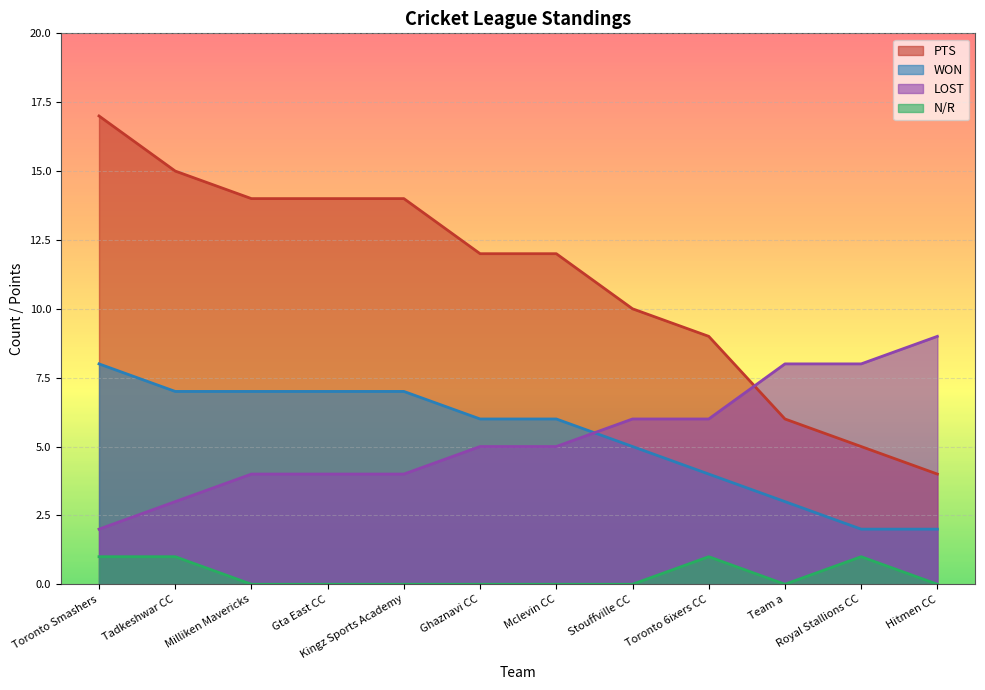

Which series has the widest spread of values?

PTS